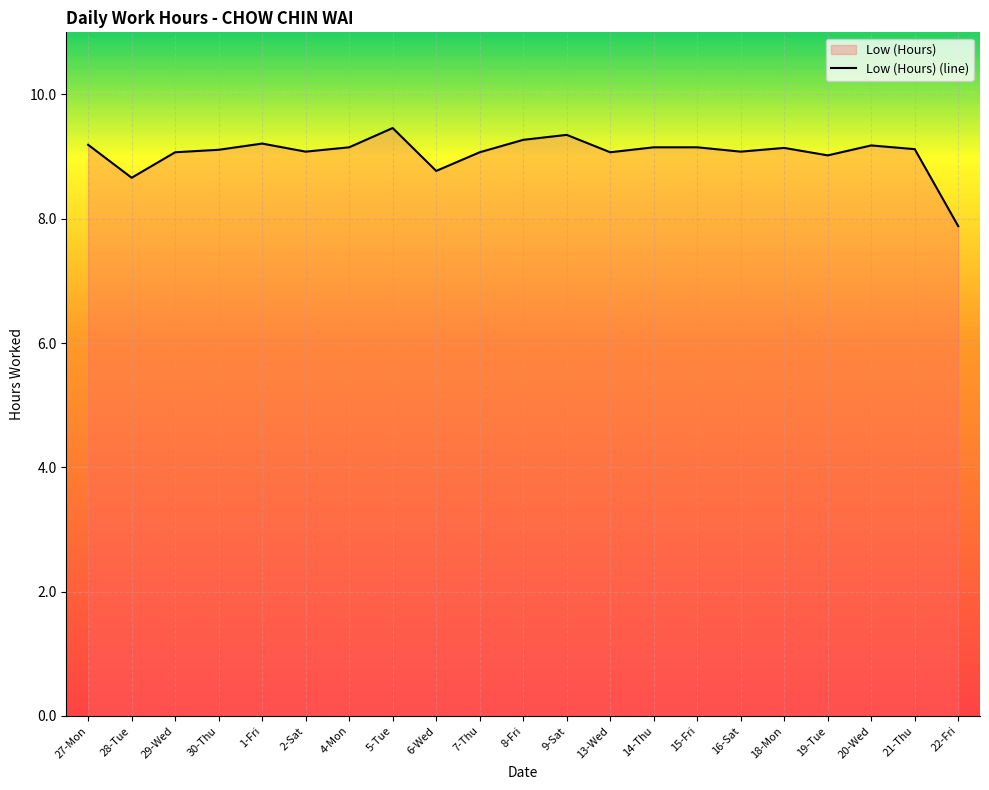

How many values are below 9?

3